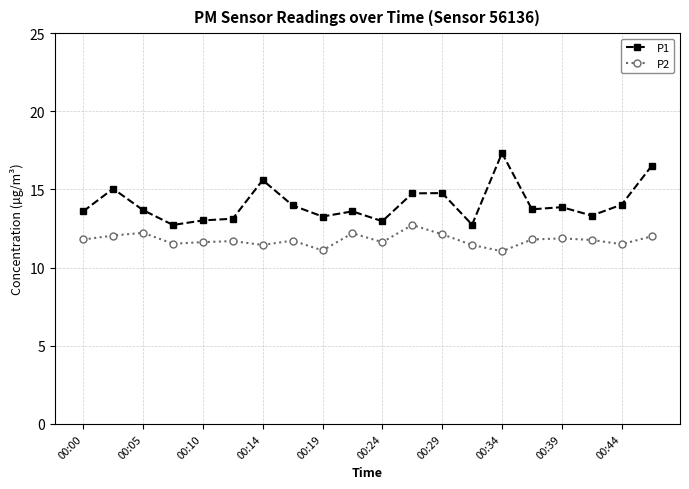

In P1, how many points are higher than both neighbors (excluding endpoints)?

6